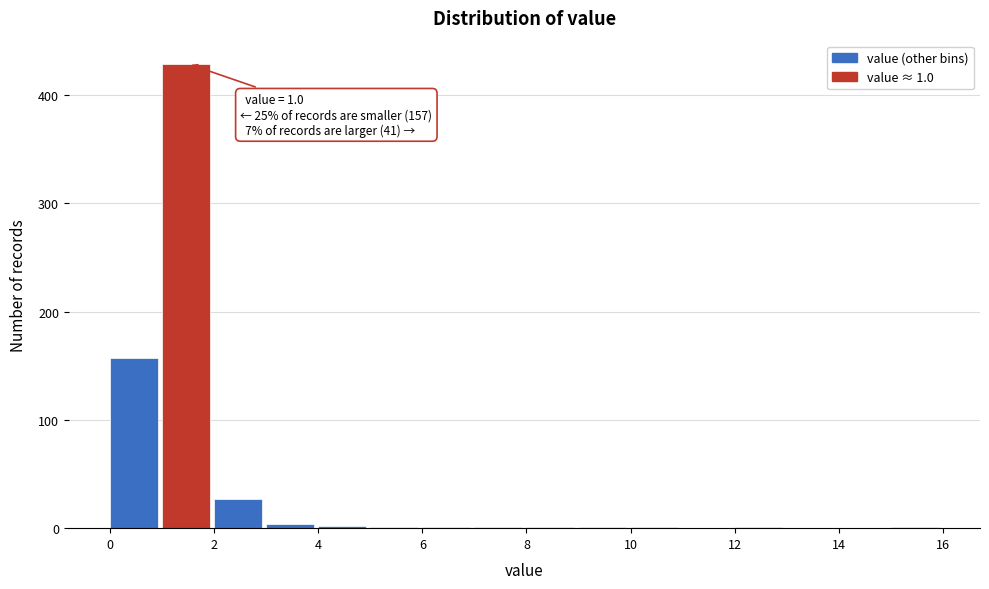

Which range on the x-axis has the tallest bar?

1 to 2